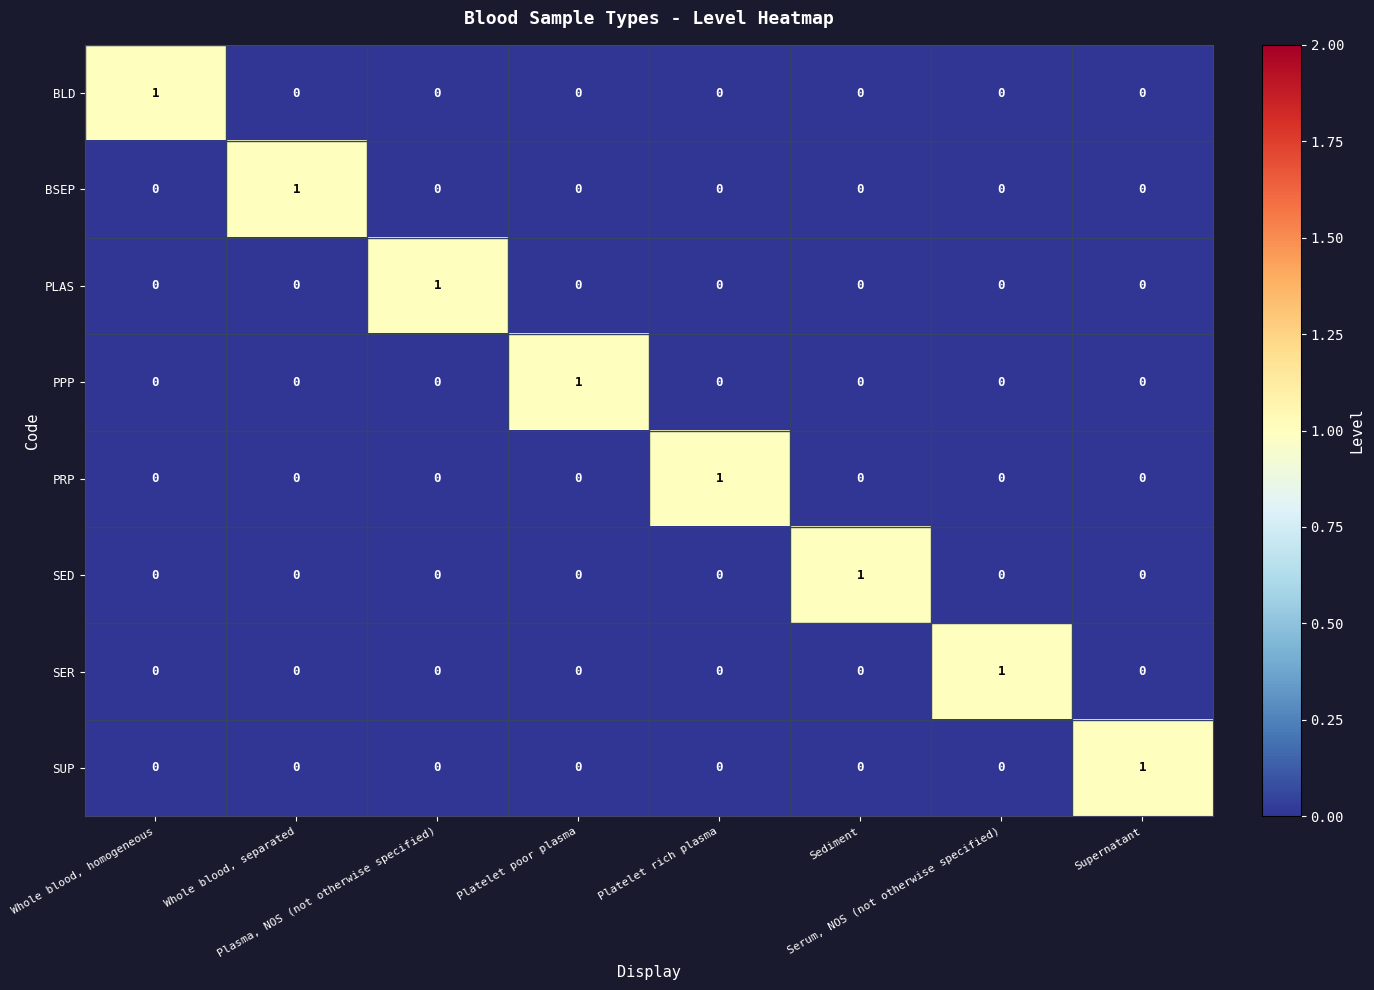

What is the total value across all series at Whole blood, separated?

1